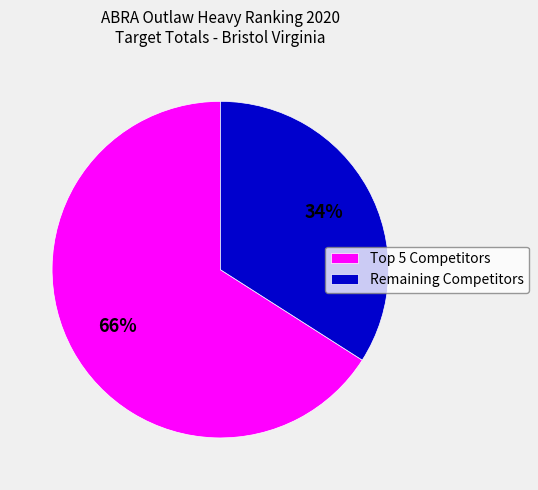

To the nearest percent, what percentage of the pie is Remaining Competitors?

34%